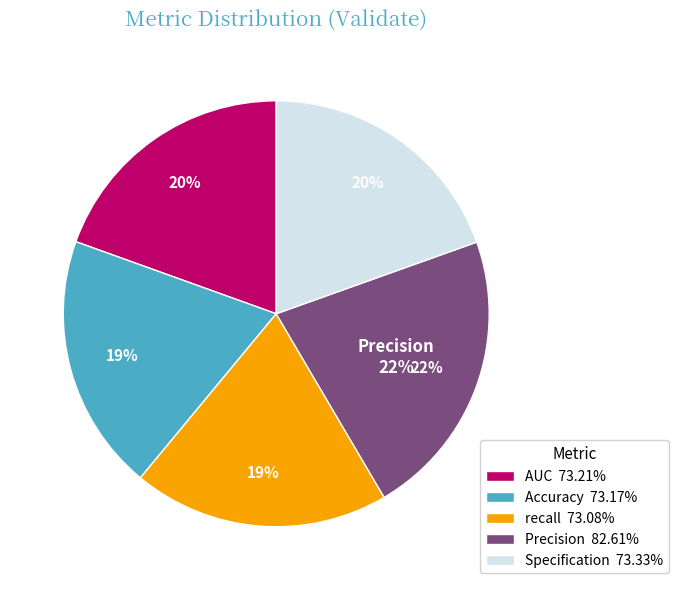

Is AUC the majority of the pie?

No